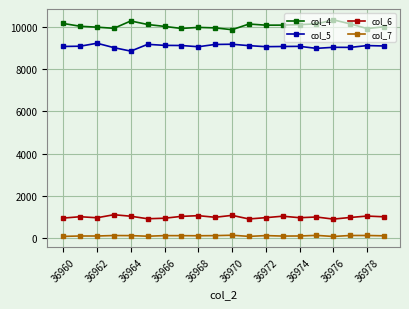

How many lines are shown in the chart?

4